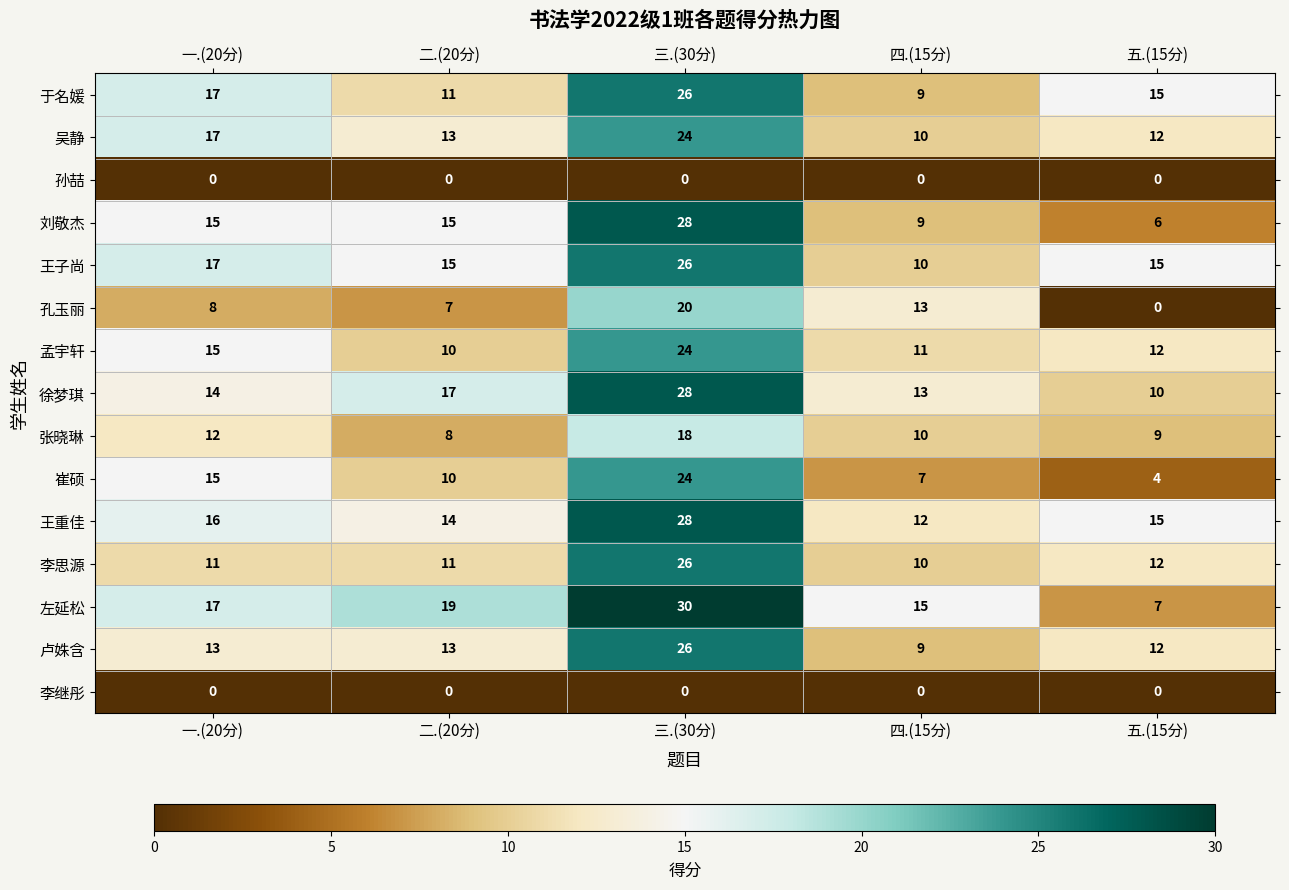

What is the minimum value for 左延松?

7